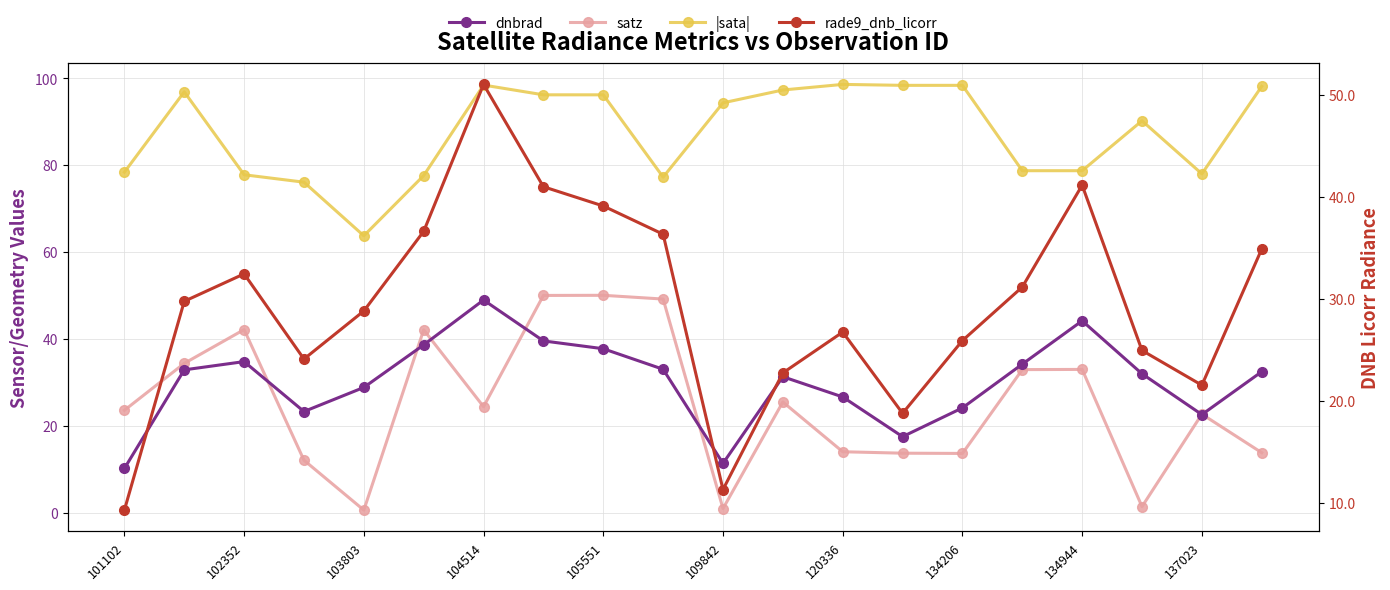

Reading right to left, what are all the values shown in this chart?

dnbrad: 32.4	22.6	32.0	44.2	34.2	24.1	17.5	26.6	31.3	11.3	33.0	37.7	39.5	48.9	38.6	28.8	23.3	34.8	32.9	10.2
satz: 13.8	22.7	1.4	33.0	32.9	13.6	13.7	14.0	25.5	0.9	49.2	50.0	50.0	24.4	42.1	0.6	12.1	42.1	34.4	23.6
|sata|: 98.1	78.0	90.2	78.7	78.7	98.4	98.4	98.6	97.3	94.3	77.2	96.2	96.2	98.4	77.6	63.7	76.1	77.8	96.9	78.4
rade9_dnb_licorr: 34.9	21.5	25.0	41.1	31.2	25.9	18.8	26.7	22.8	11.3	36.3	39.1	41.0	51.0	36.6	28.8	24.1	32.4	29.8	9.3